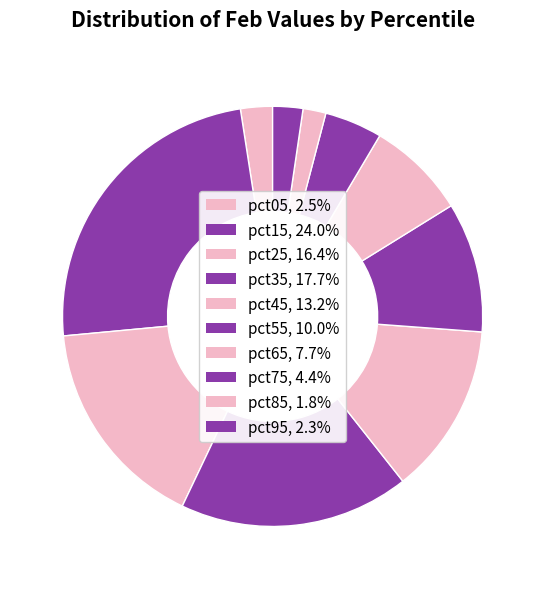

Which slice is the largest?

pct15